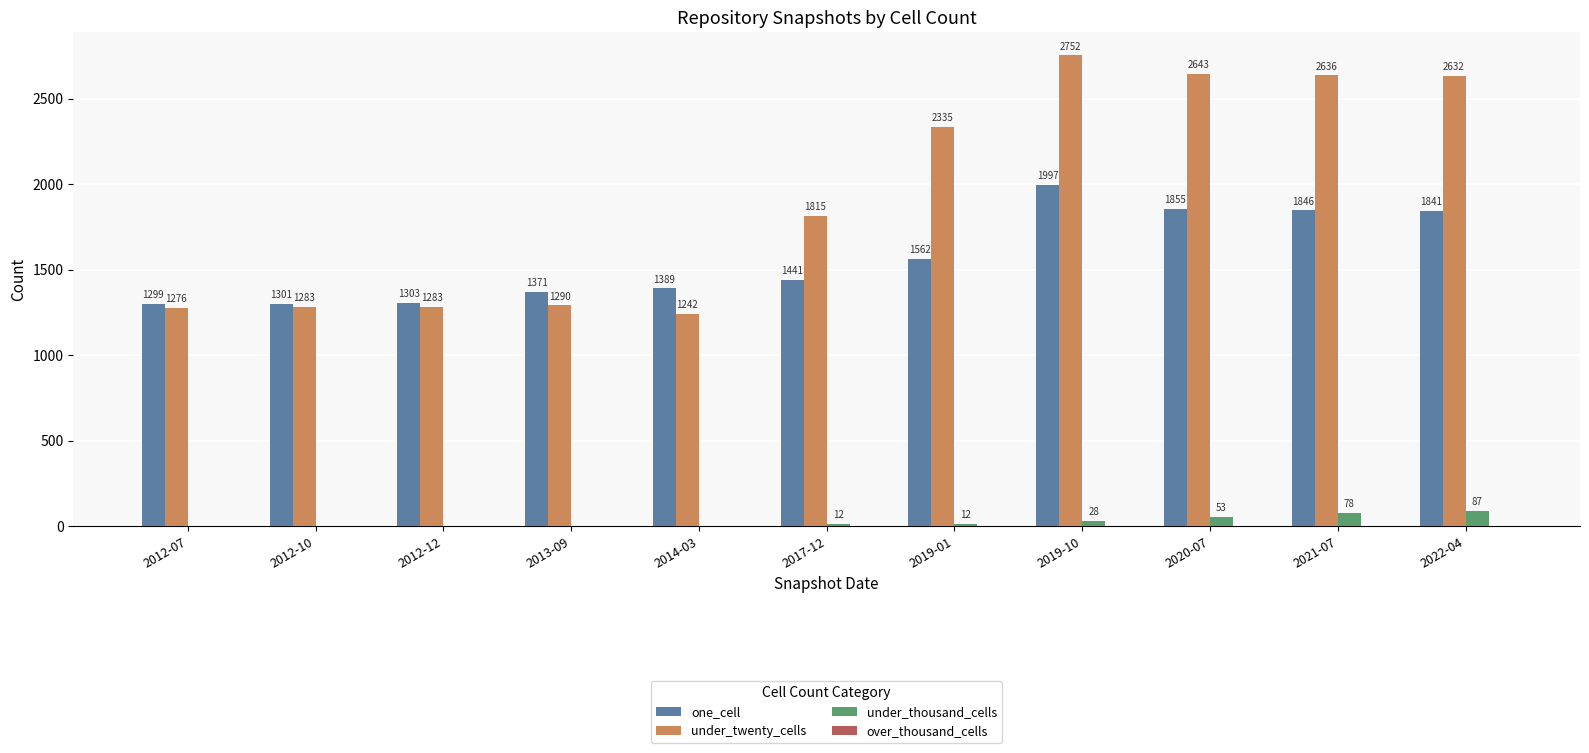

Which category has the highest value in the one_cell series?

2019-10